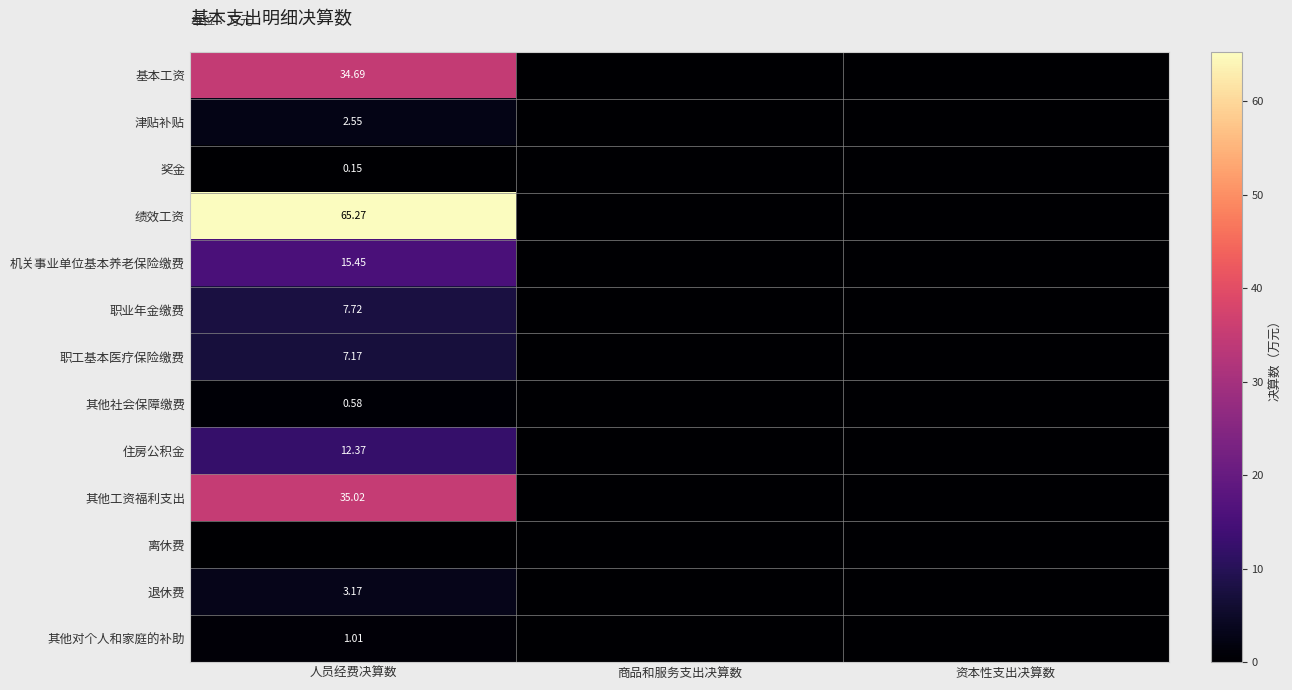

What is the sum of all 其他对个人和家庭的补助 values?

1.0